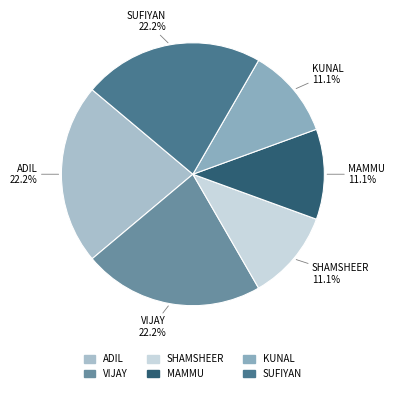

Is there any slice that represents more than half of the pie?

No